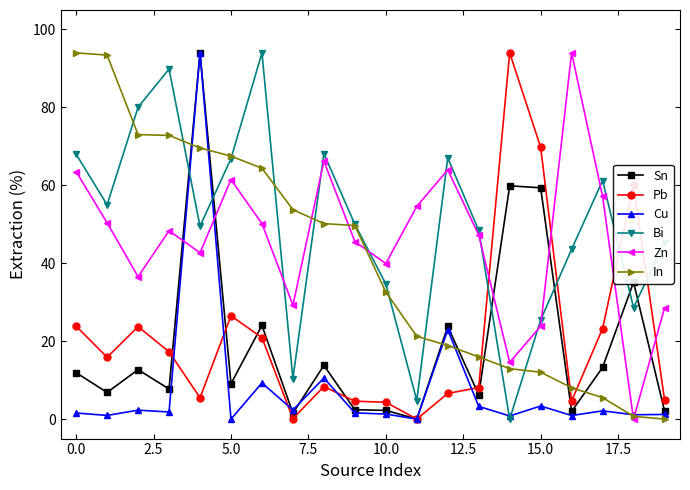

What is the value of the Zn point at the 5th from the left?

42.7